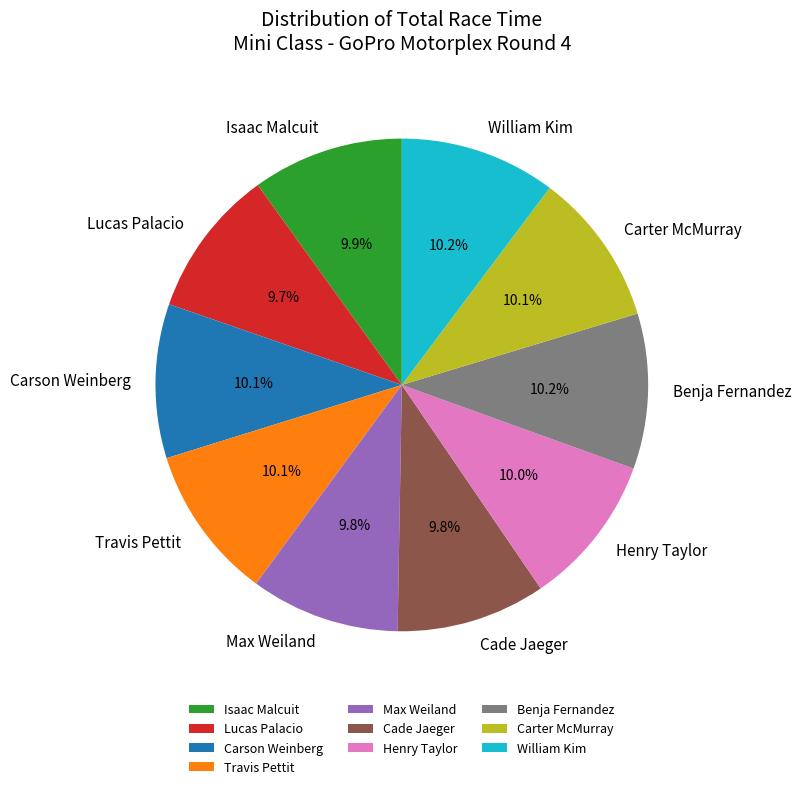

True or false: Benja Fernandez accounts for 3% of the total.

False